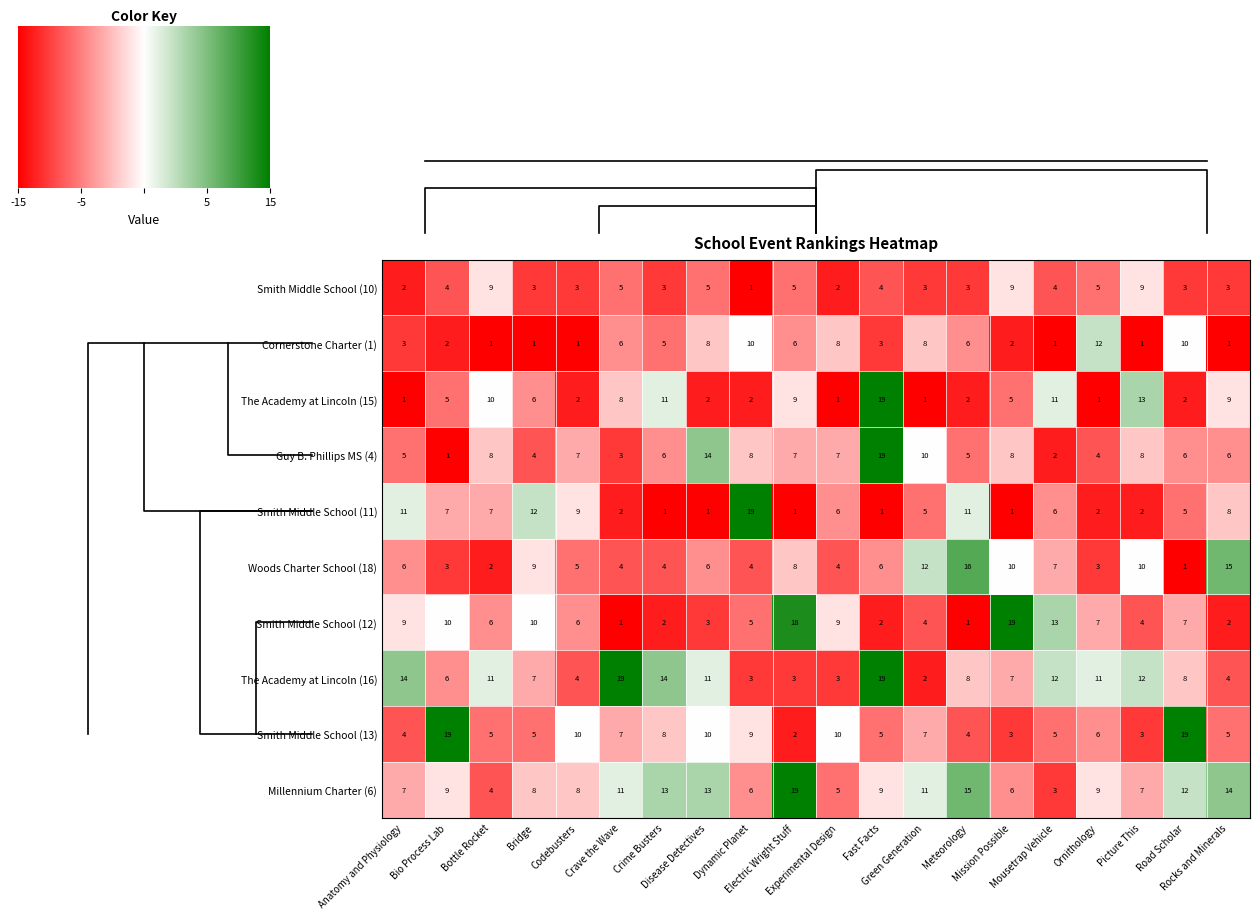

What is the average value of the Smith Middle School (12) series?

7